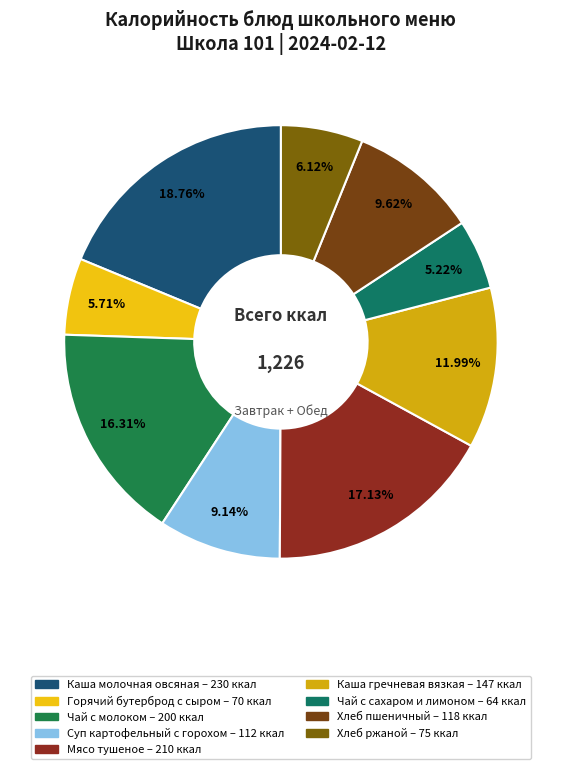

The Каша гречневая вязкая slice represents 24% of the pie. True or false?

False